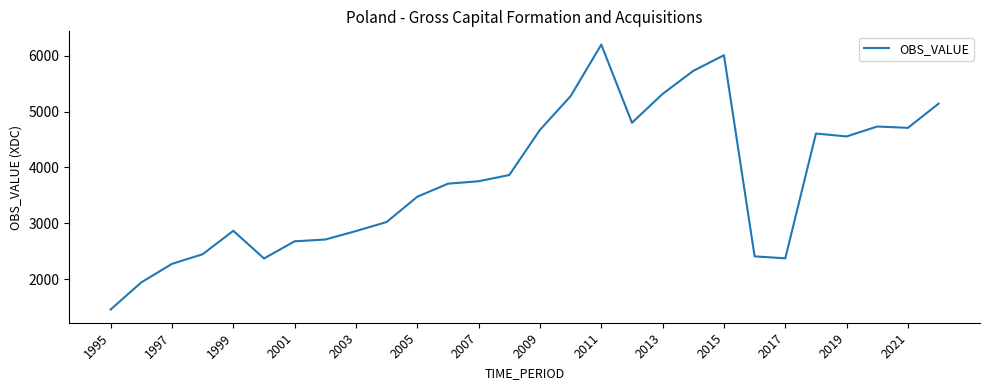

What is the smallest value displayed?

1461.0